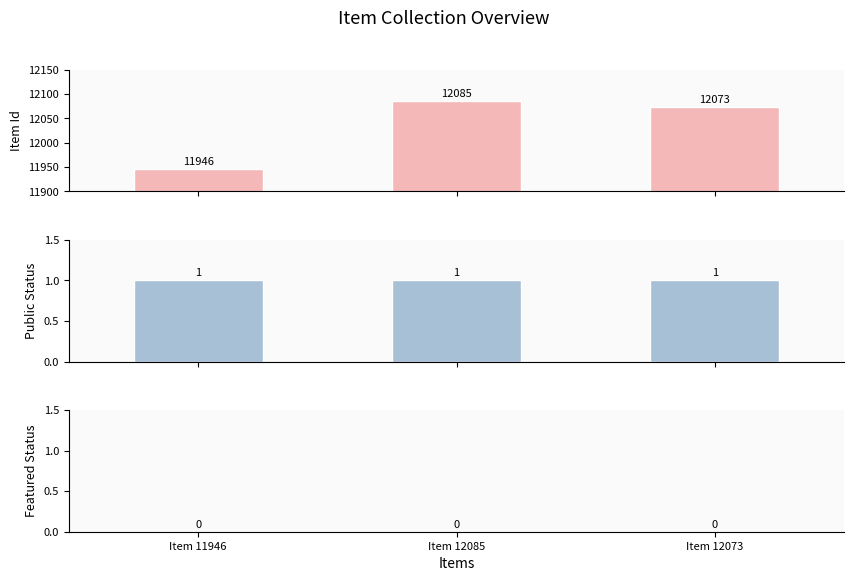

Reading left to right, list all the values displayed in this chart.

Item Id: Item 11946=11946	Item 12085=12085	Item 12073=12073
Public Status: Item 11946=1	Item 12085=1	Item 12073=1
Featured Status: Item 11946=0	Item 12085=0	Item 12073=0